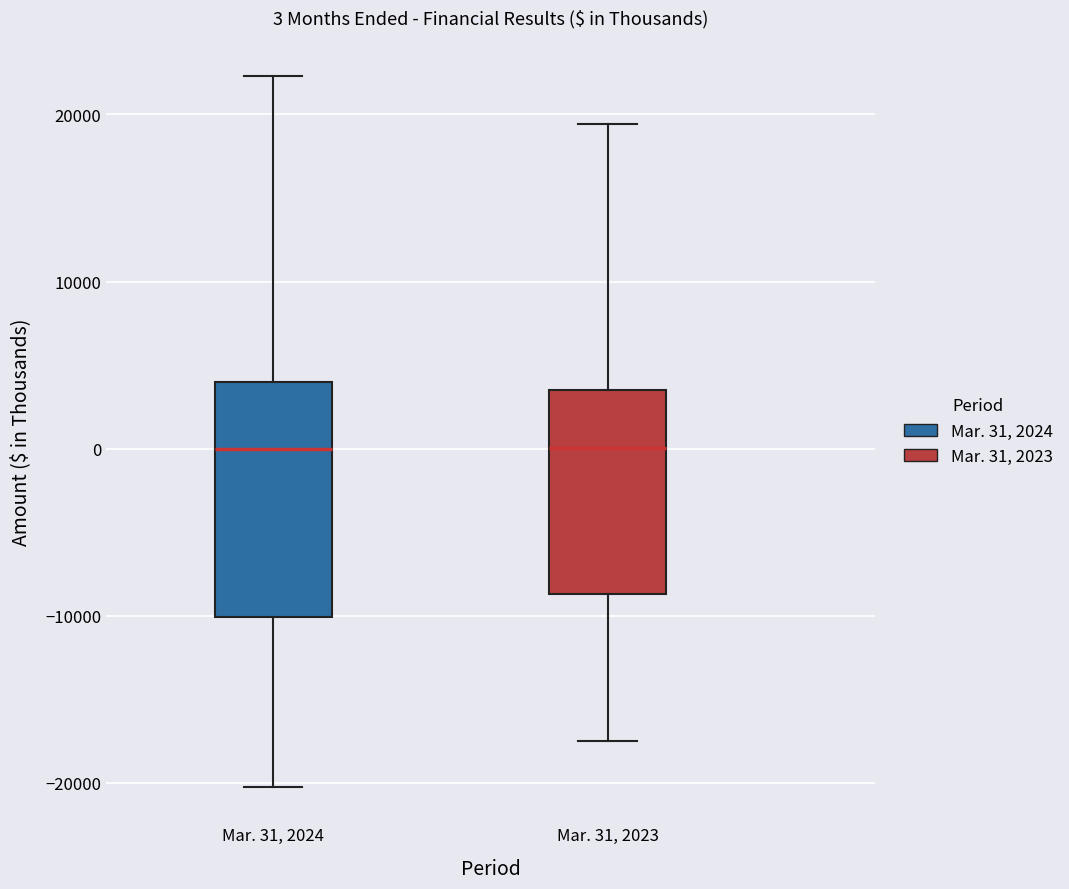

Which box is the tallest, from its lower edge to its upper edge?

Mar. 31, 2024